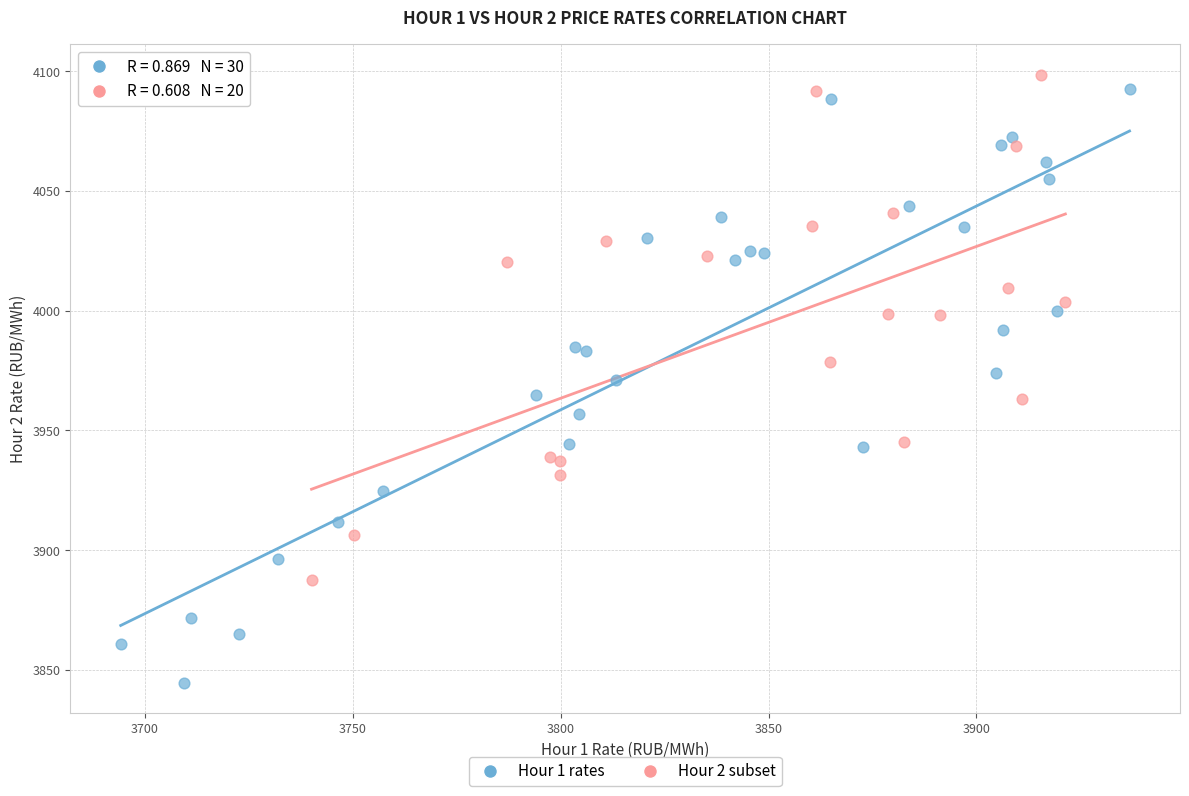

Which series has the largest Y range (max minus min)?

Hour 1 rates